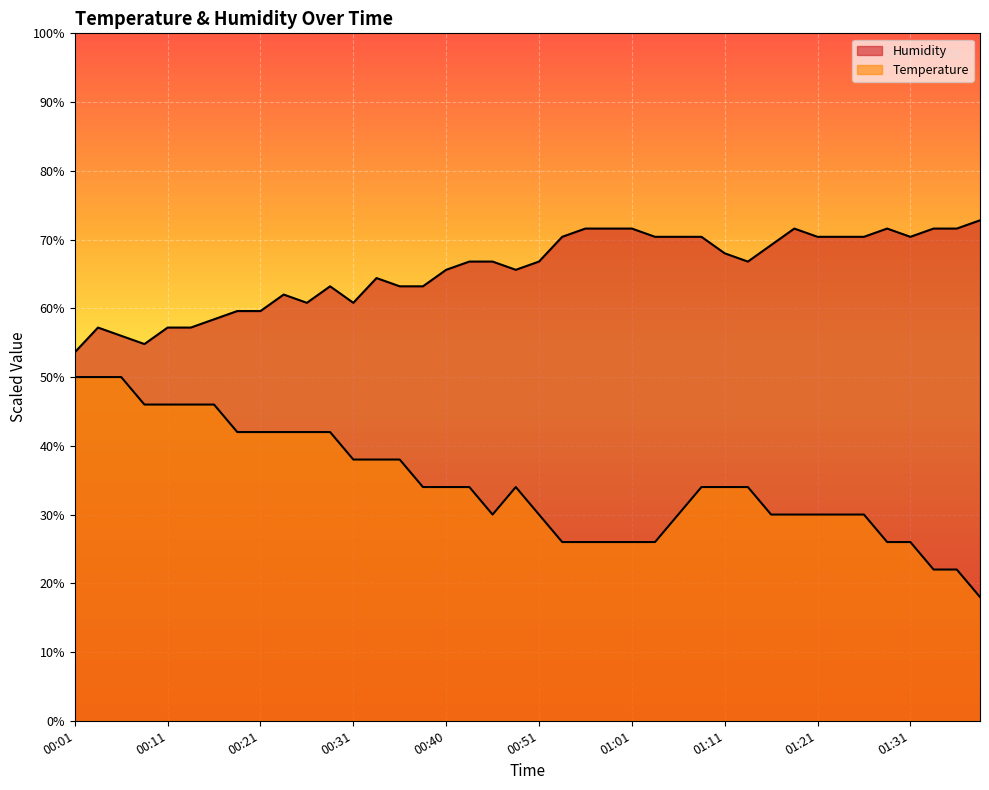

Which series has the widest spread of values?

Temperature